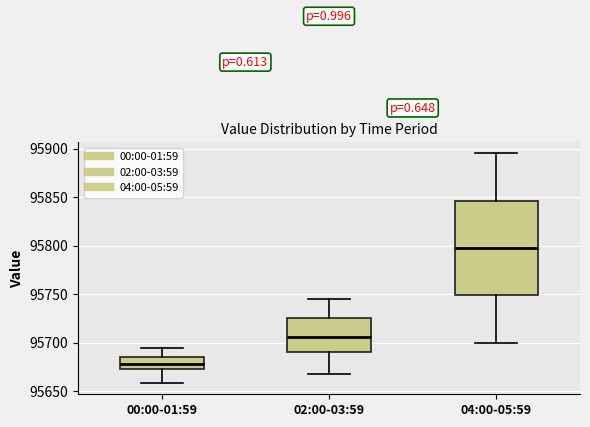

Where does the lower whisker of the box for 04:00-05:59 end on the y-axis? The values are not printed on the chart, so give them approximately, as read against the axis.

95700